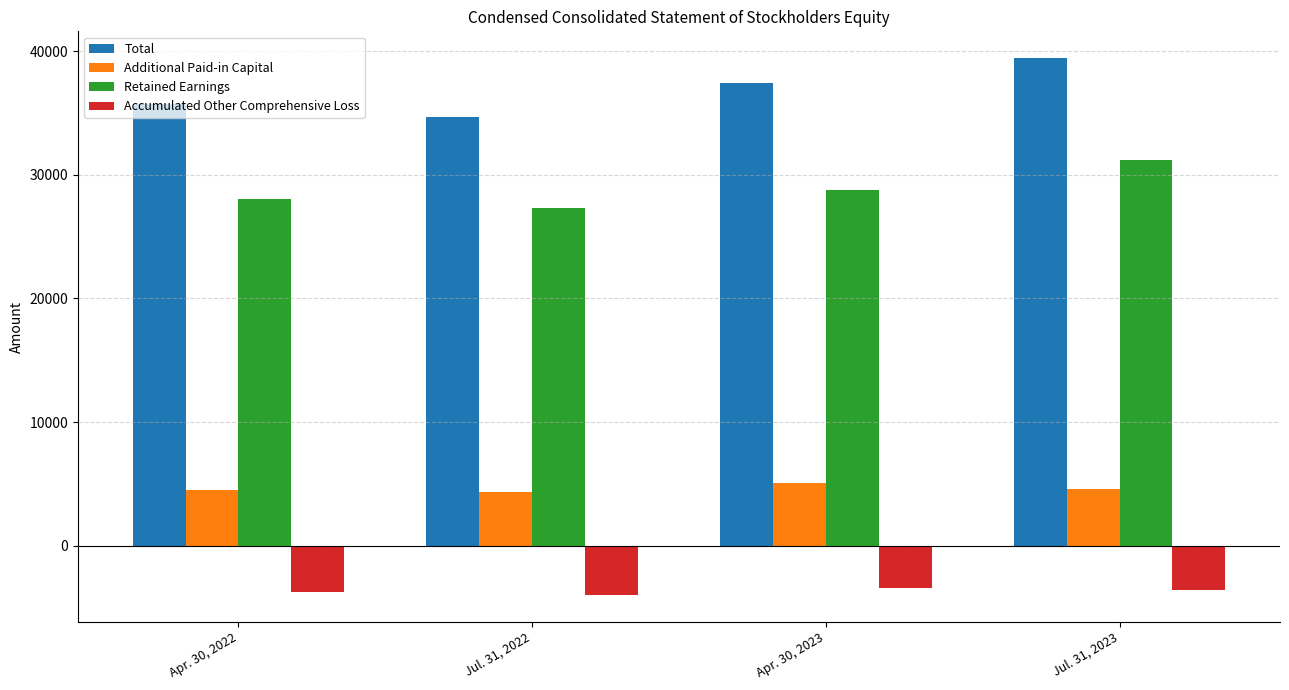

Between Jul. 31, 2022 and Jul. 31, 2023, which series saw the biggest shift?

Total